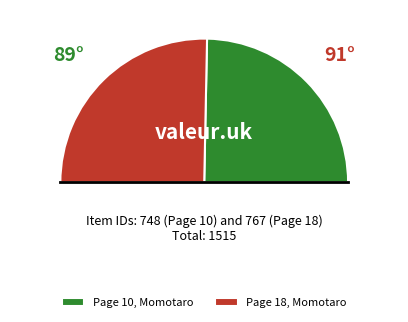

Is it true that Page 10 Momotaro is 39% of the pie?

False